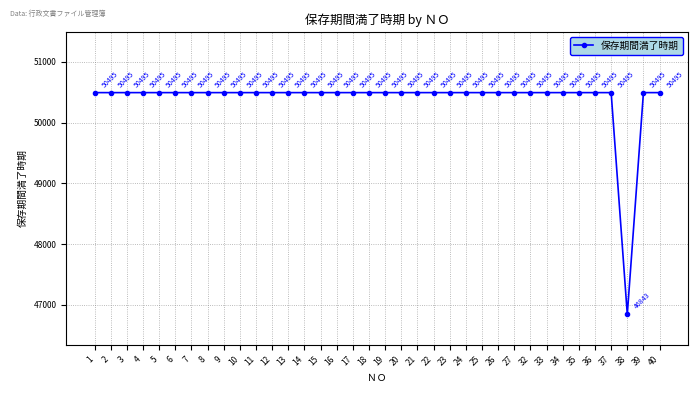

Reading left to right, list all the values displayed in this chart.

1=50495	2=50495	3=50495	4=50495	5=50495	6=50495	7=50495	8=50495	9=50495	10=50495	11=50495	12=50495	13=50495	14=50495	15=50495	16=50495	17=50495	18=50495	19=50495	20=50495	21=50495	22=50495	23=50495	24=50495	25=50495	26=50495	27=50495	32=50495	33=50495	34=50495	35=50495	36=50495	37=50495	38=46843	39=50495	40=50495